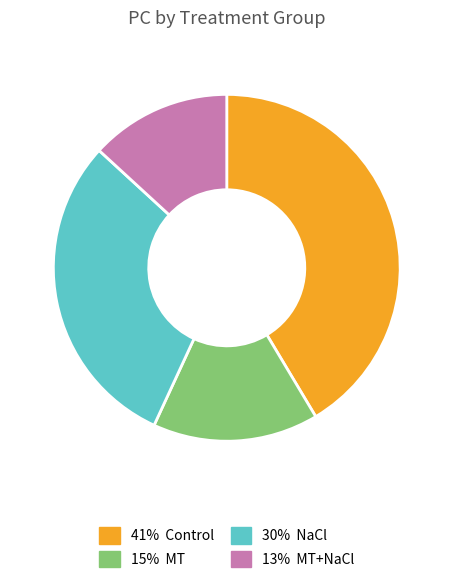

Is there a majority slice in this chart?

No